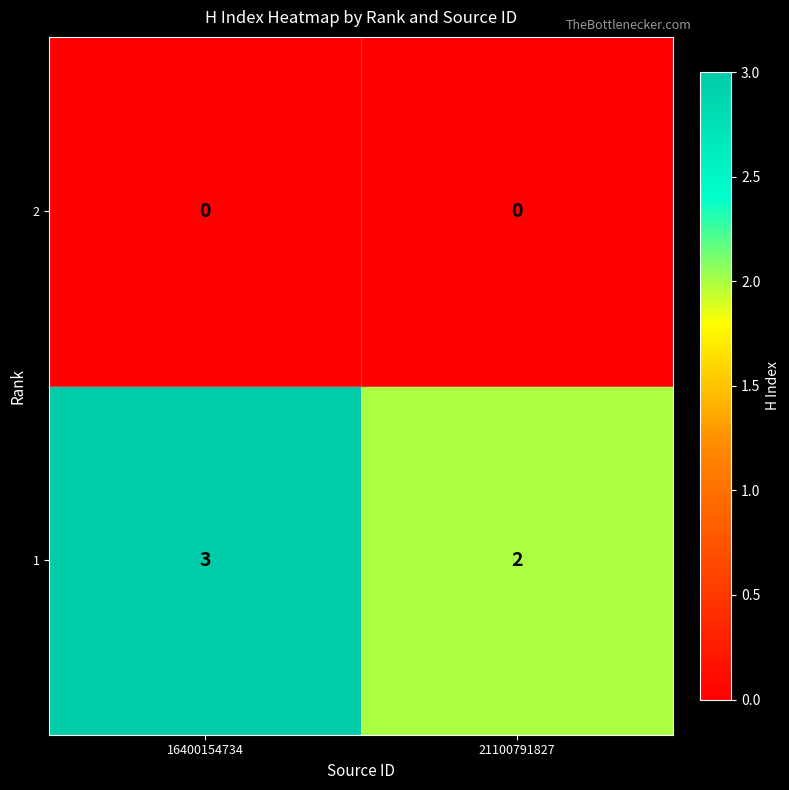

How many categories are shown in the chart?

2